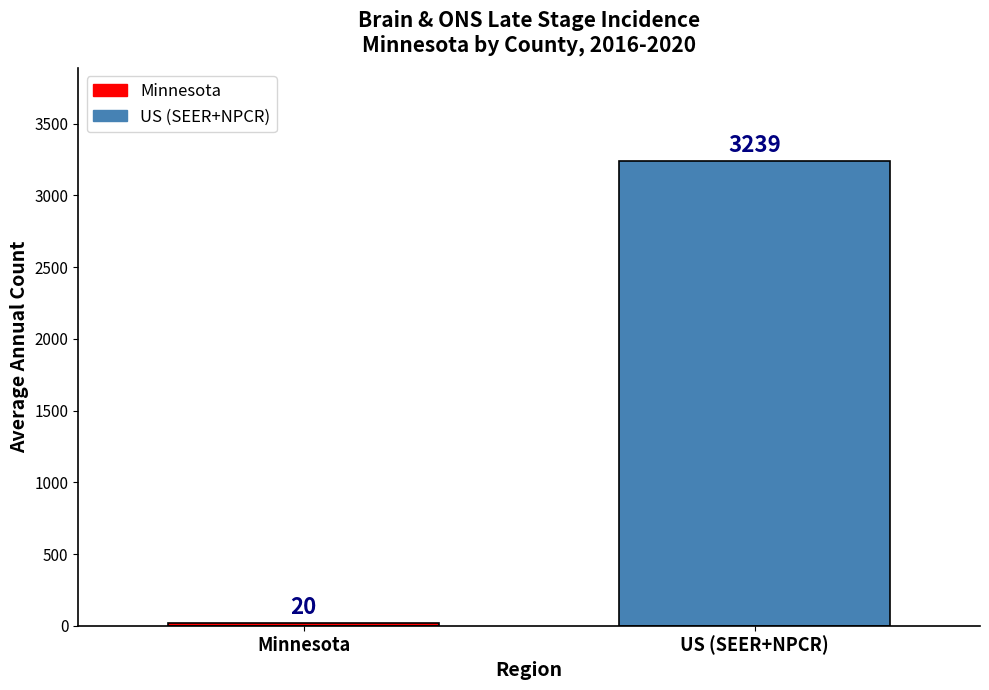

What is the change in value from Minnesota to US (SEER+NPCR)?

+3219